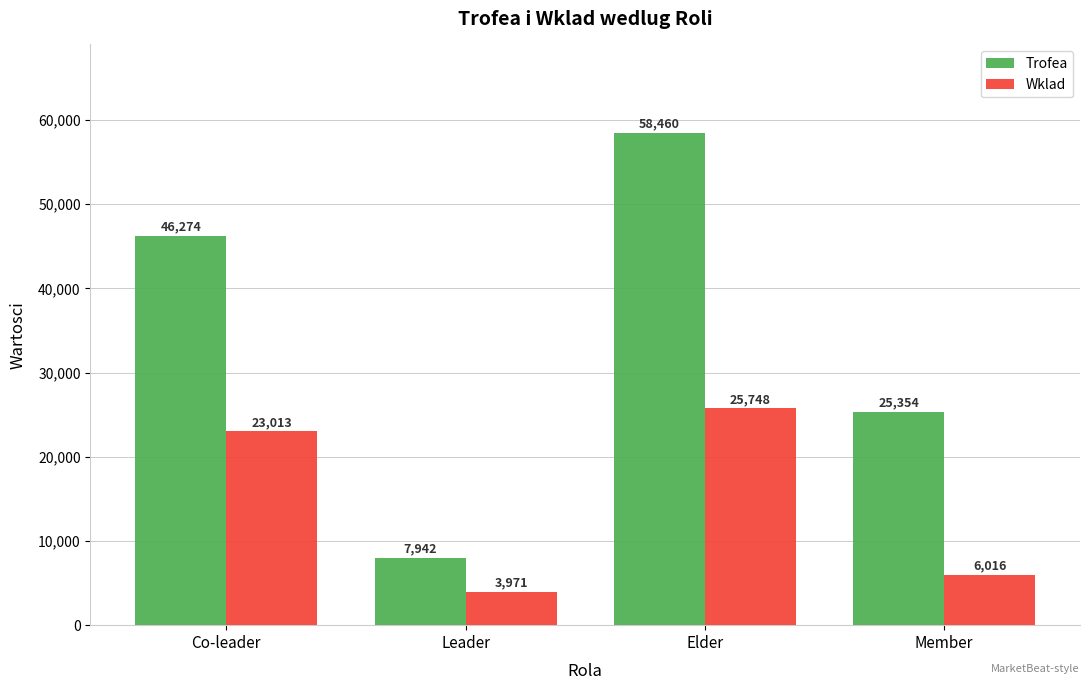

List the labels in order of Trofea value, largest first.

Elder, Co-leader, Member, Leader